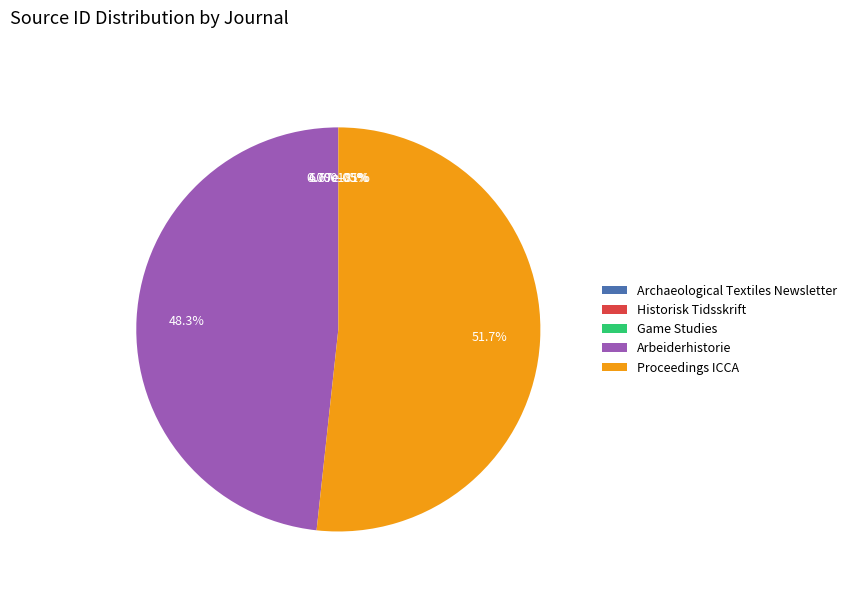

Which category has the smallest portion of the pie?

Historisk Tidsskrift